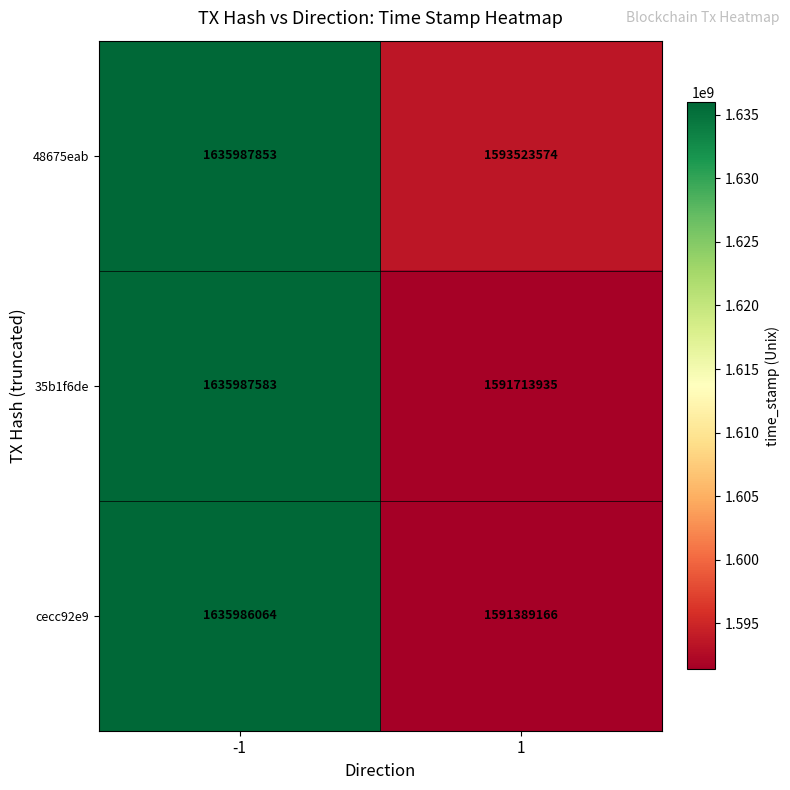

At -1, list the series in order from largest to smallest.

48675eab, 35b1f6de, cecc92e9